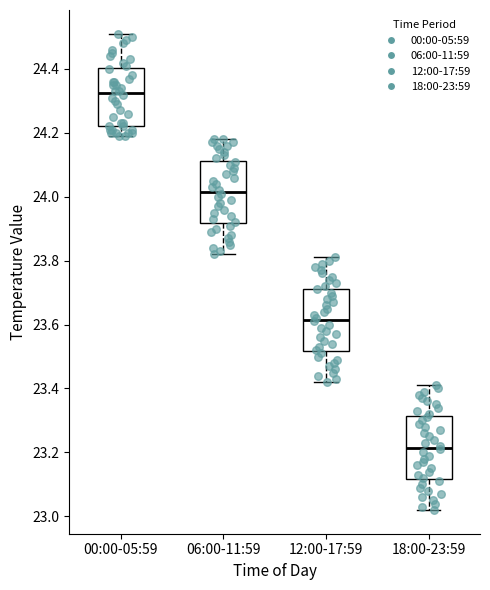

Which box's median line is the lowest?

18:00-23:59